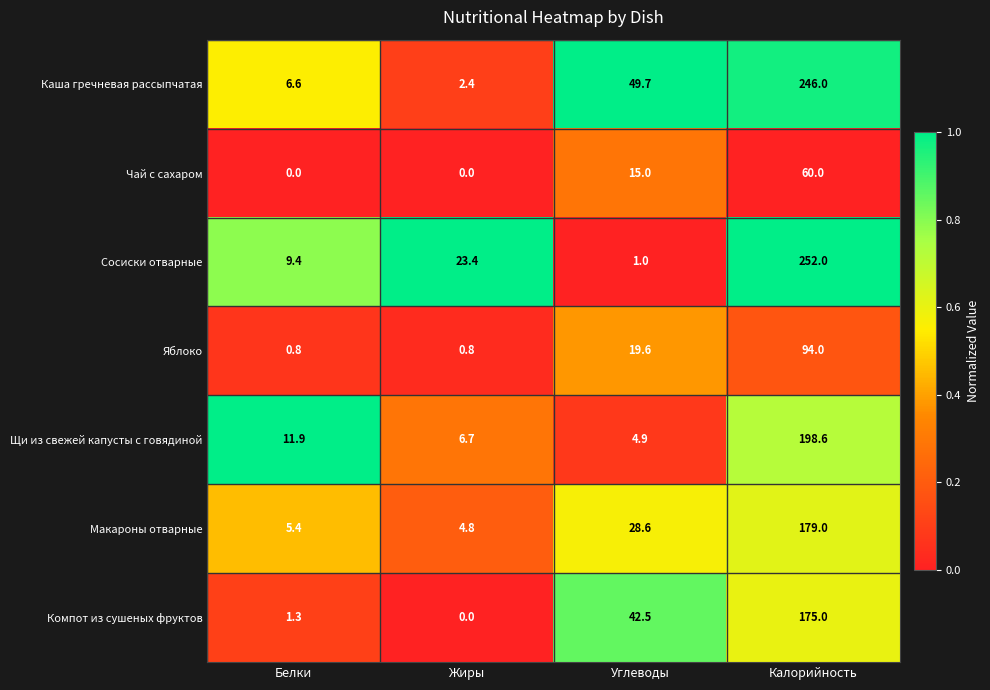

What is the difference between the maximum and minimum values in the Макароны отварные series?

174.2